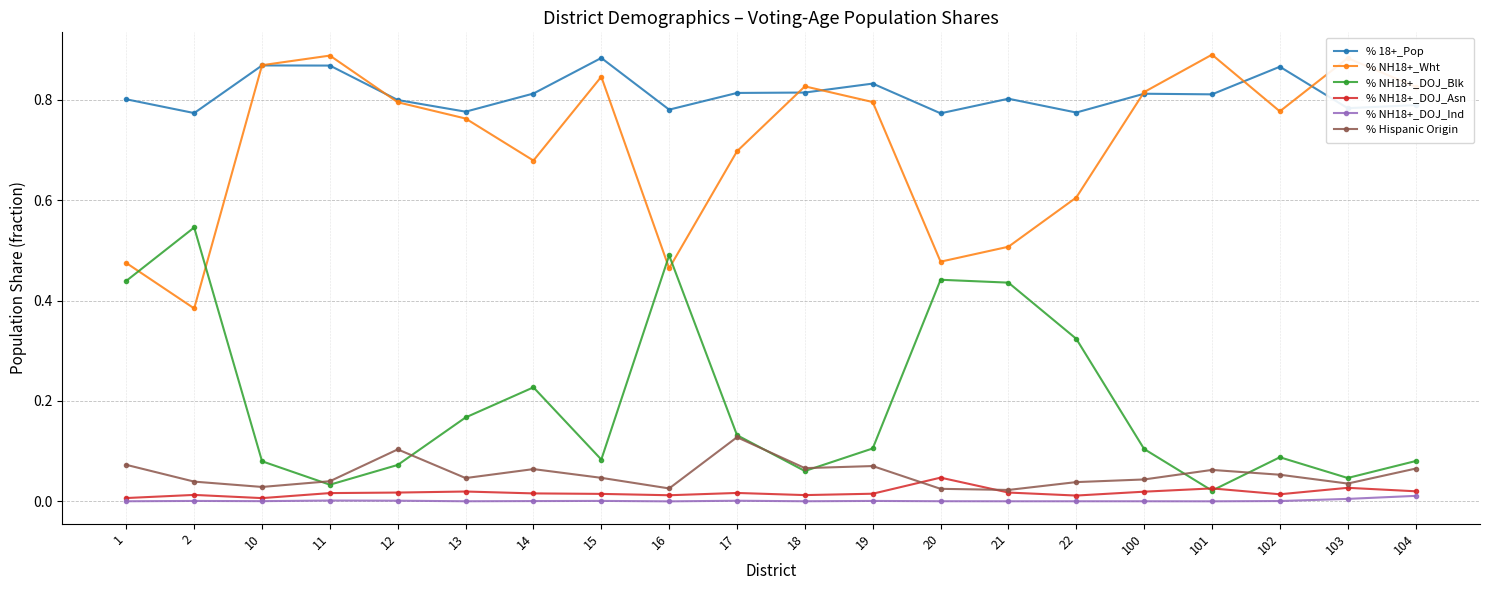

True or false: % NH18+_DOJ_Asn has more than 1 interior local peaks.

True